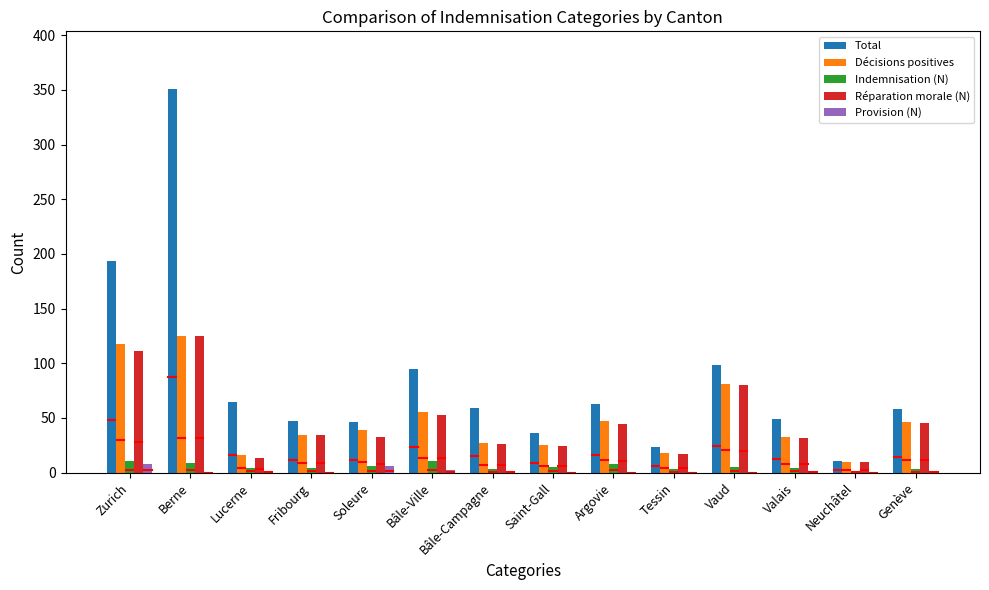

What is the sum of the Réparation morale (N) values at Bâle-Campagne and Argovie?

70